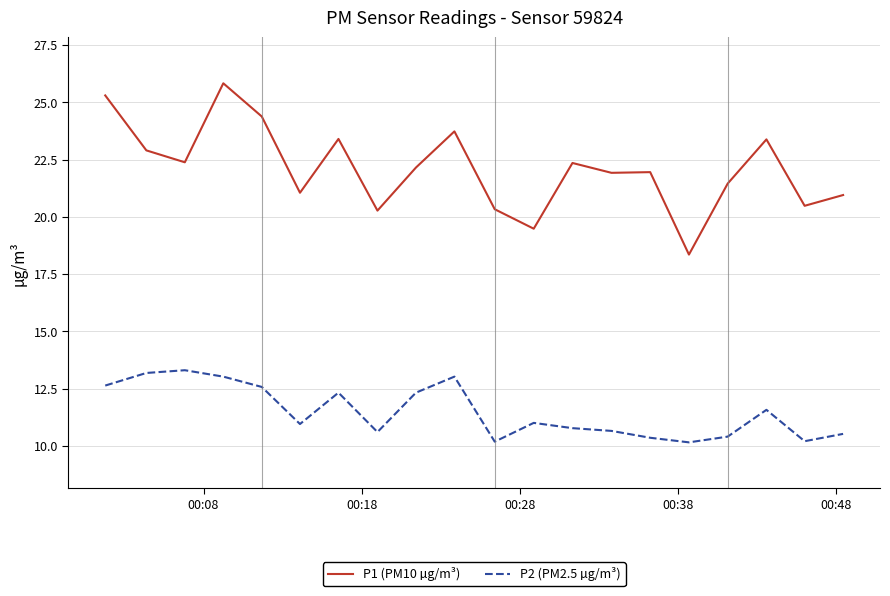

What is the smallest value displayed?

10.2